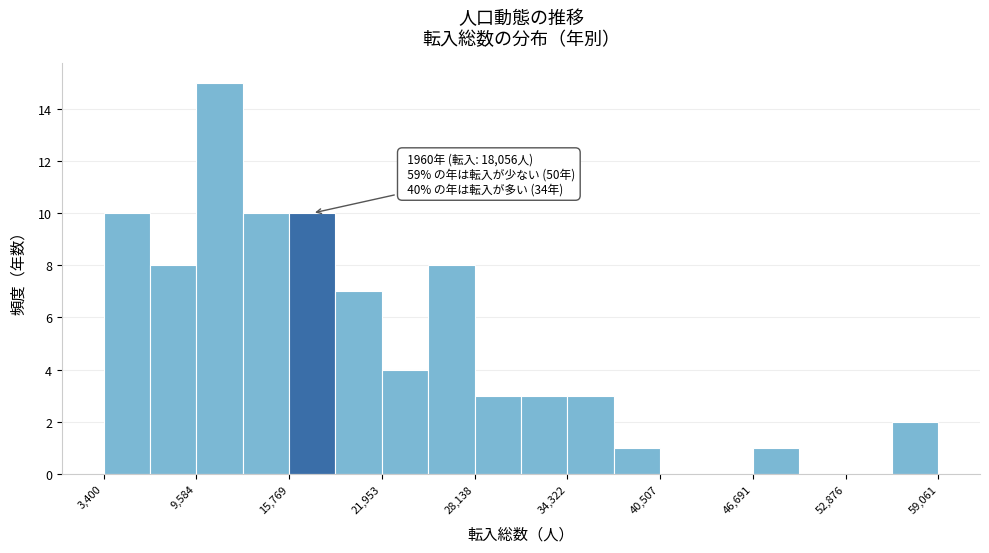

Read against the x-axis, roughly where is the centre of the tallest bar?

11000